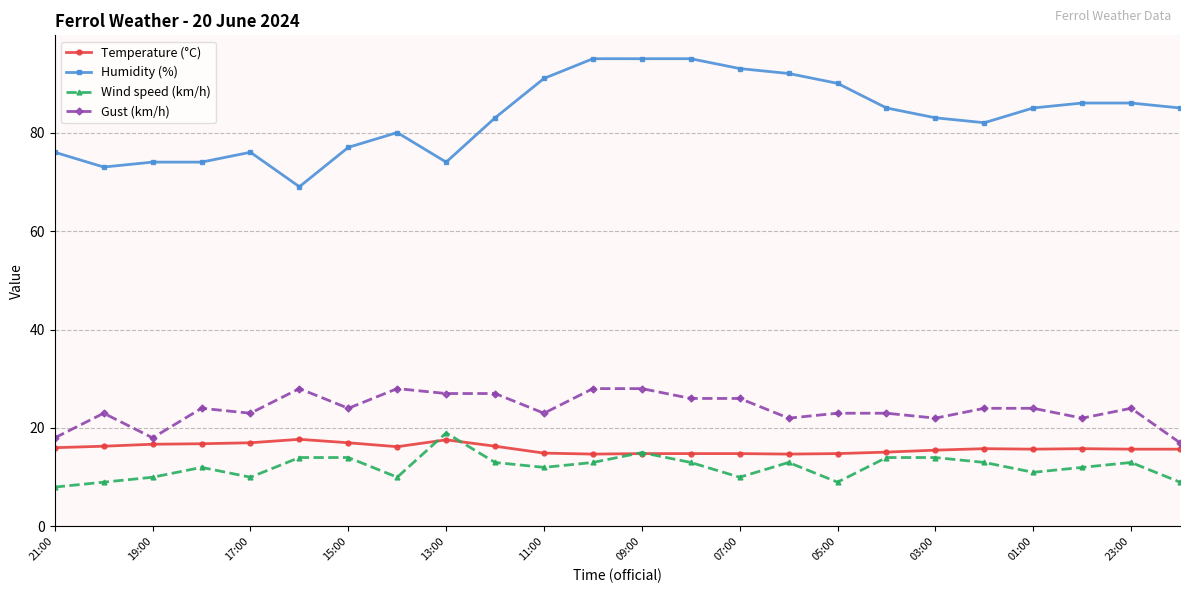

Which series has the largest range (max minus min)?

Humidity (%)